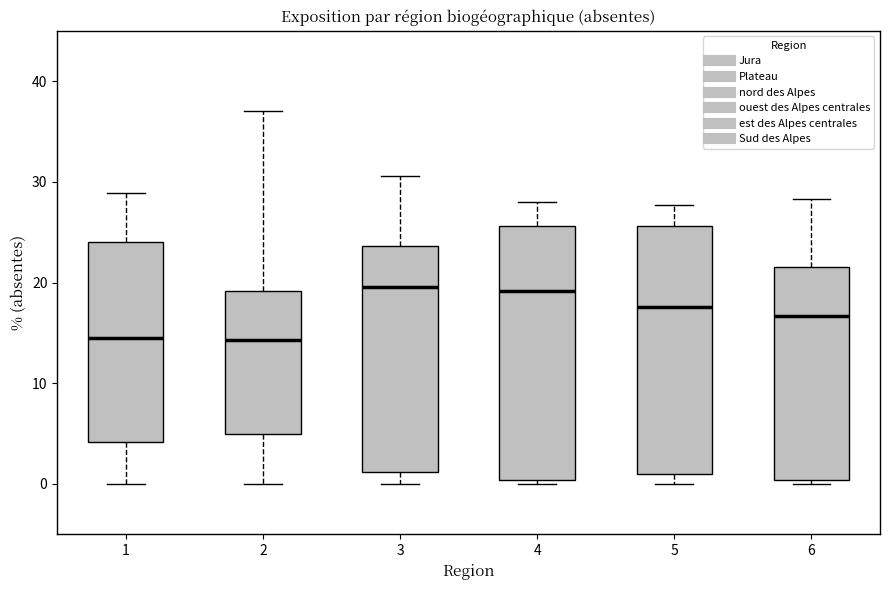

Where does the upper whisker of the box at x = 2 end on the y-axis? The values are not printed on the chart, so give them approximately, as read against the axis.

37